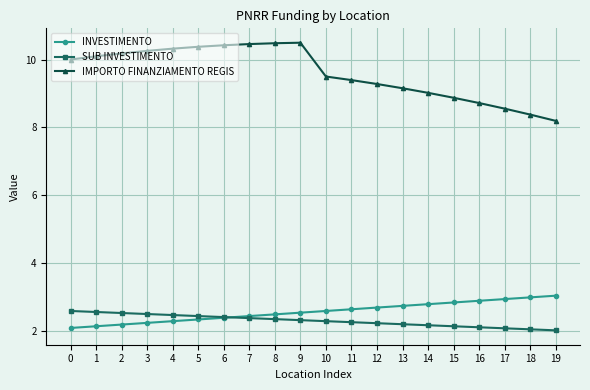

True or false: IMPORTO FINANZIAMENTO REGIS and INVESTIMENTO intersect in this chart.

False